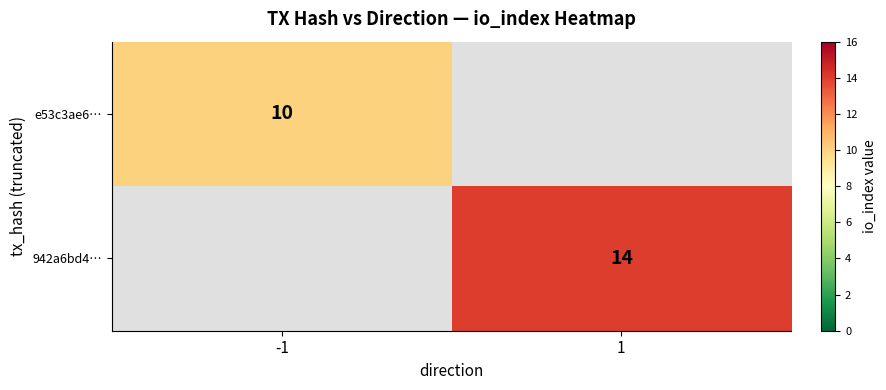

The e53c3ae6… series shows 2 at -1. True or false?

False